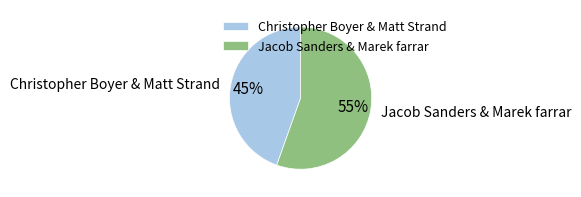

Which category has the smallest portion of the pie?

Christopher Boyer & Matt Strand